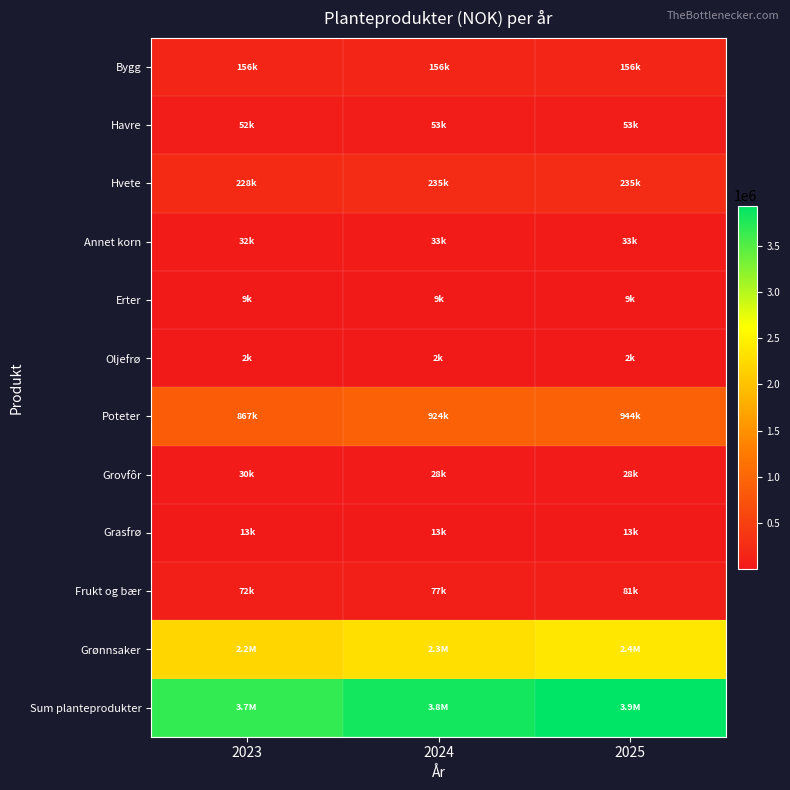

At 2025, list the series in order from largest to smallest.

Sum planteprodukter, Grønnsaker, Poteter, Hvete, Bygg, Frukt og bær, Havre, Annet korn, Grovfôr, Grasfrø, Erter, Oljefrø